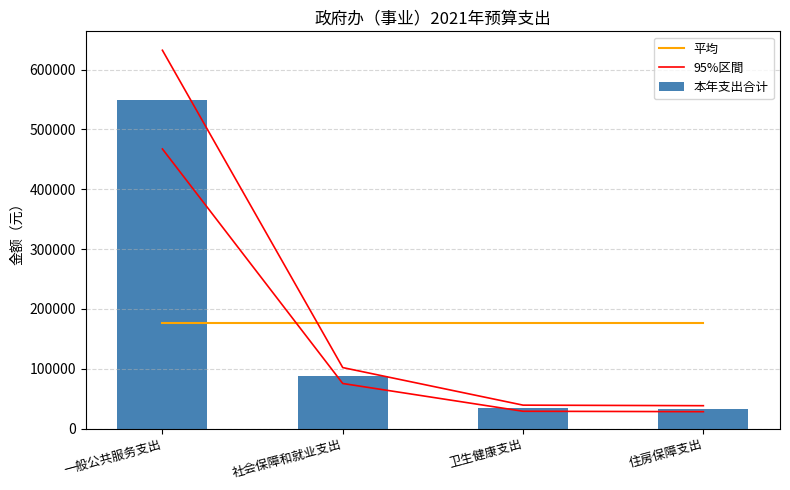

Reading left to right, extract all data points from this chart.

平均: 一般公共服务支出=176500.0	社会保障和就业支出=176500.0	卫生健康支出=176500.0	住房保障支出=176500.0
95%区間: 一般公共服务支出=632385.0	社会保障和就业支出=102005.0	卫生健康支出=39215.0	住房保障支出=38295.0
本年支出合计: 一般公共服务支出=549900.0	社会保障和就业支出=88700.0	卫生健康支出=34100.0	住房保障支出=33300.0